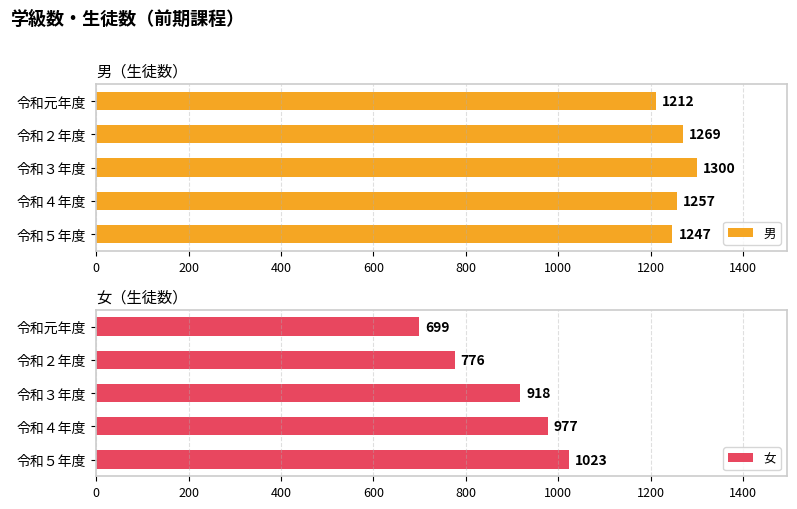

Where is 女 nearest to the value 861?

令和３年度